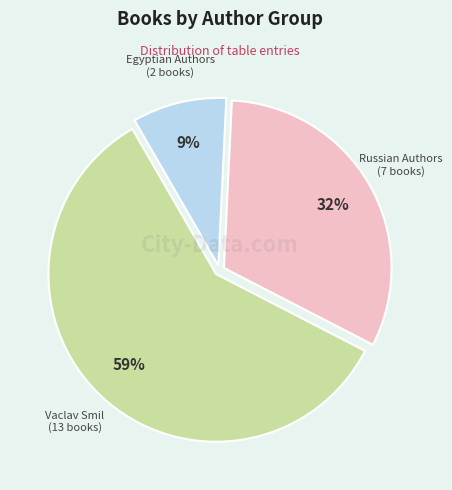

To the nearest percent, what portion does Vaclav Smil represent?

59%